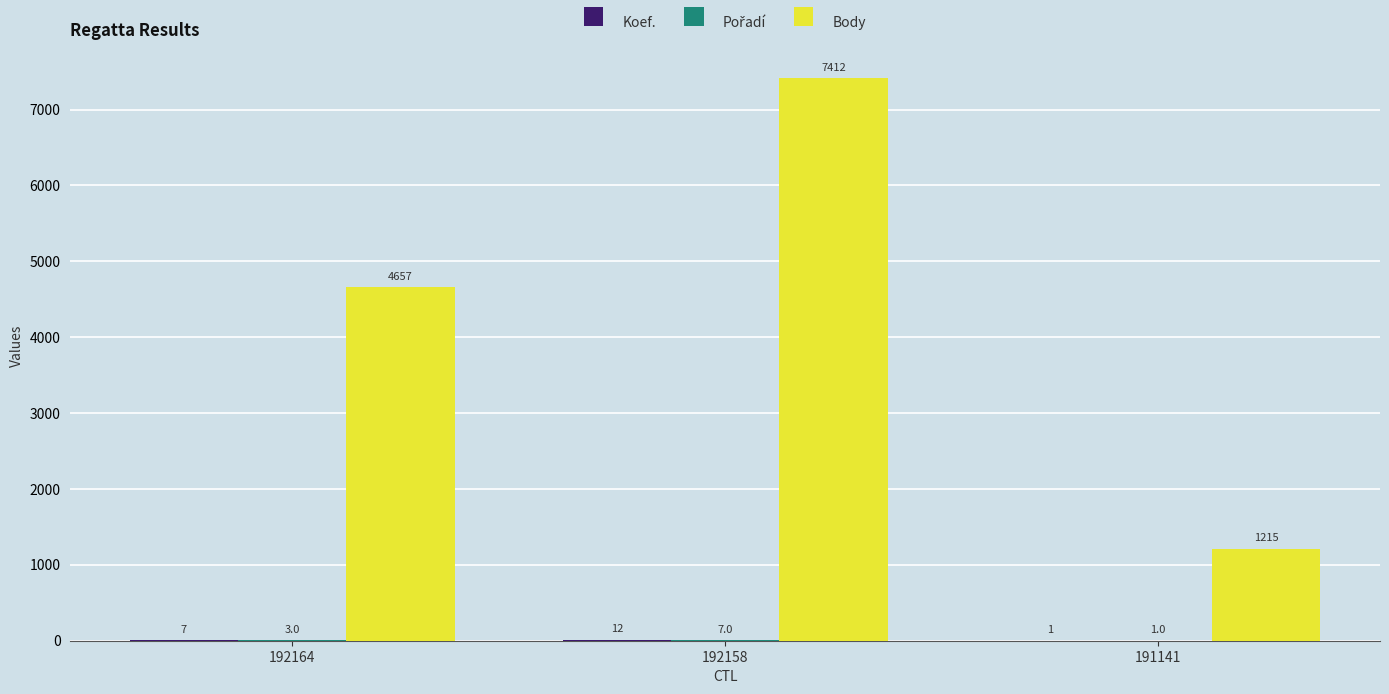

What is the greatest value displayed?

7412